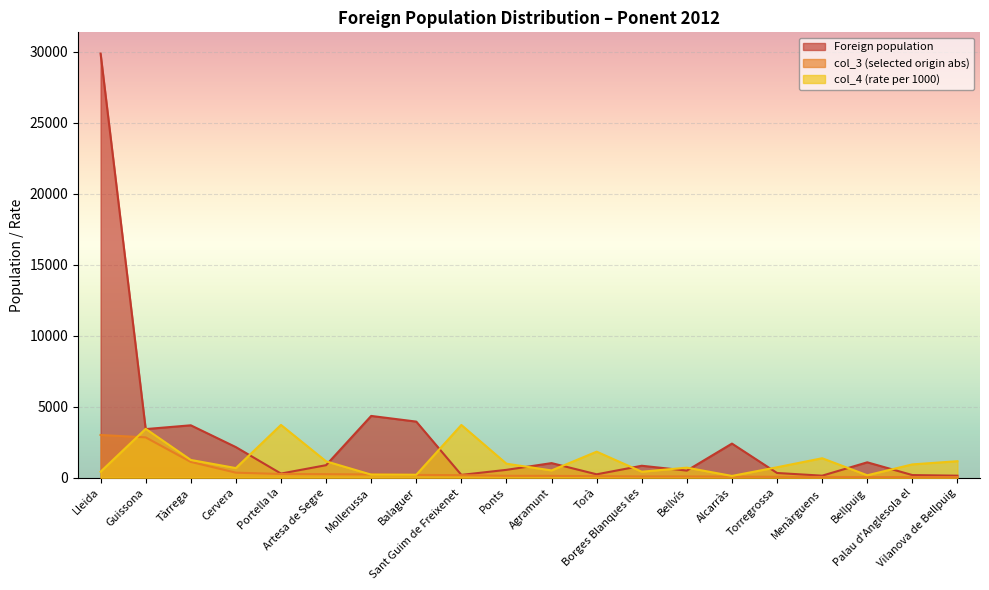

Which category has the lowest value in the col_3 (selected origin abs) series?

Vilanova de Bellpuig